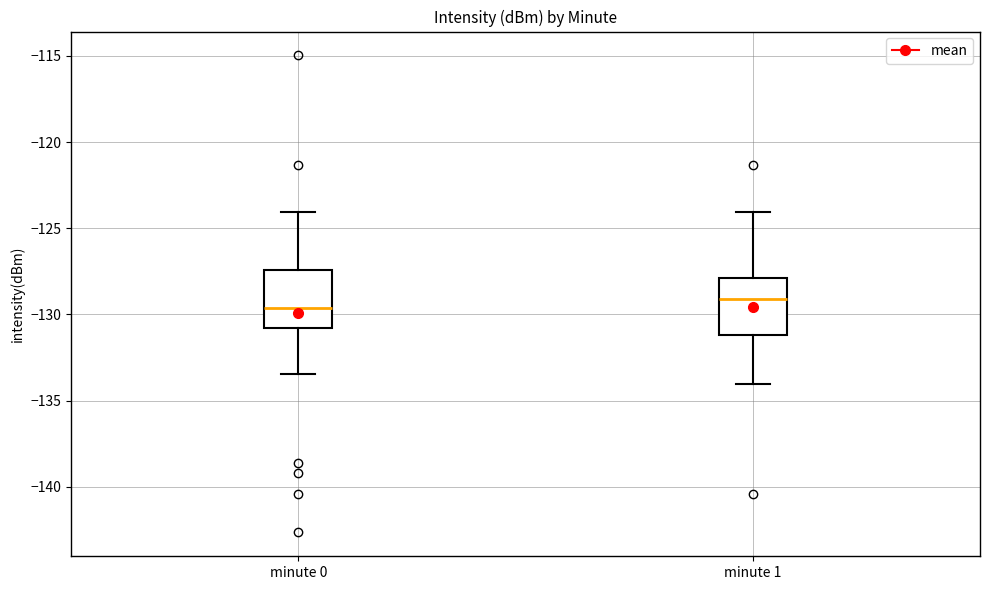

Where does the median line of the box for minute 0 sit on the y-axis? The values are not printed on the chart, so give them approximately, as read against the axis.

-129.5